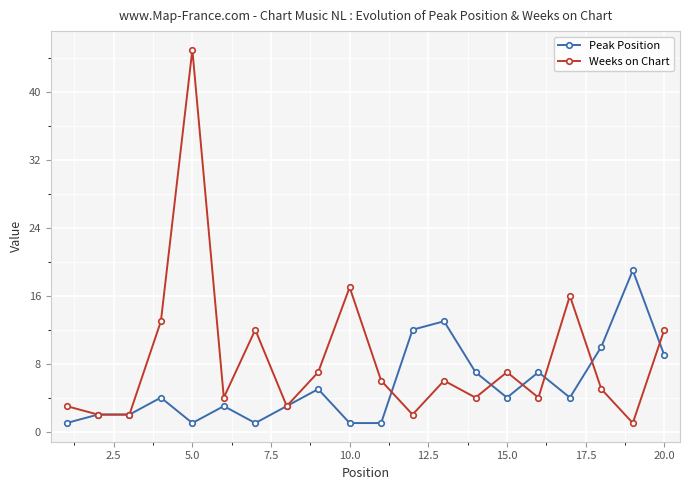

Which series has the widest spread of values?

Weeks on Chart